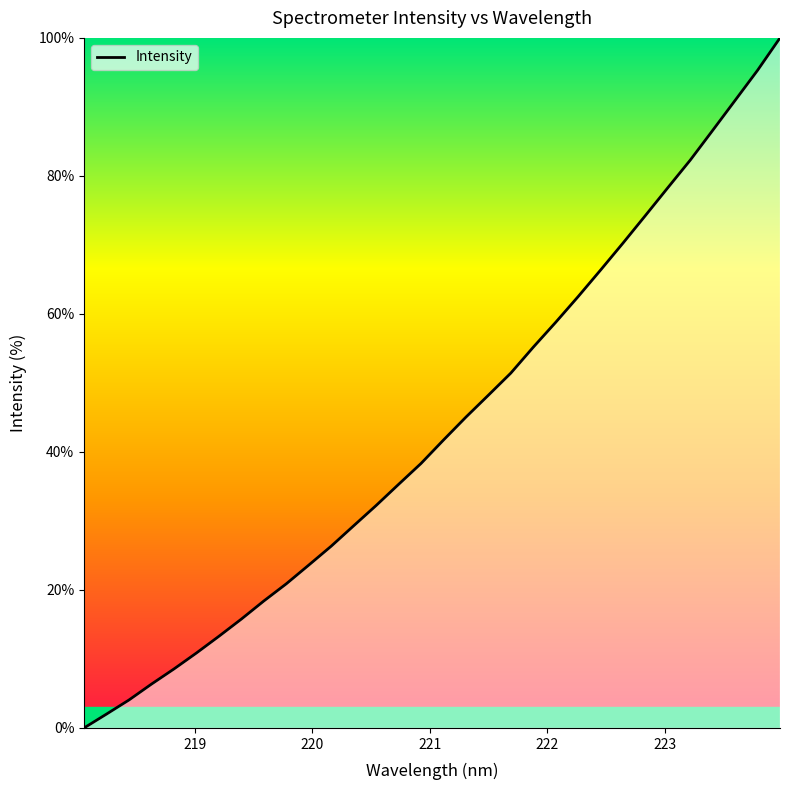

What is the average value?

43.5